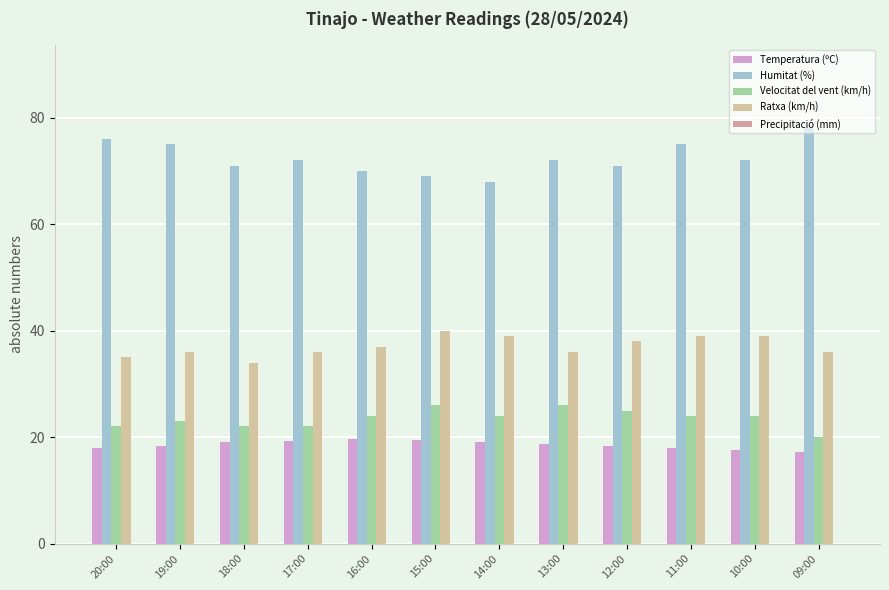

The value of Velocitat del vent (km/h) at 09:00 is 20.0. True or false?

True